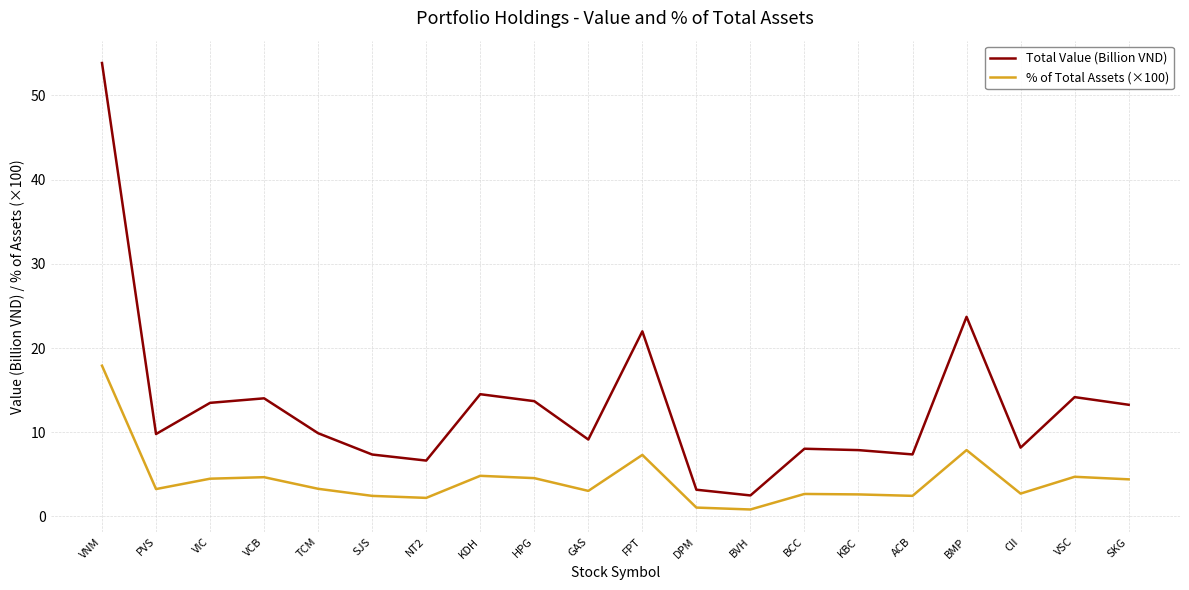

What value does the % of Total Assets (×100) series have at VSC?

4.7